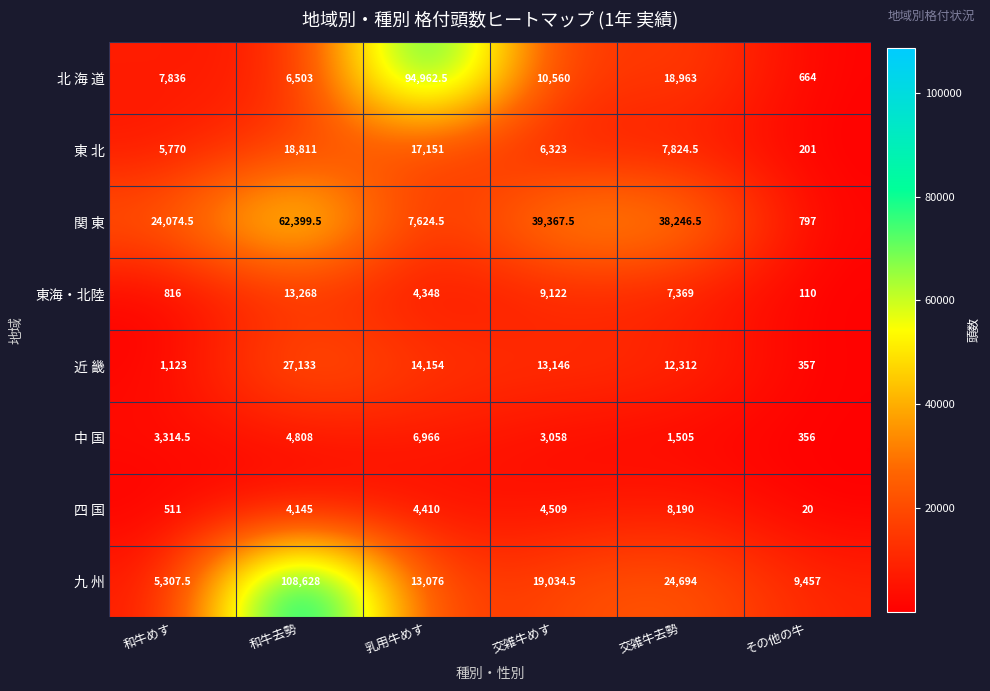

At how many categories does at least one series exceed 2509?

6